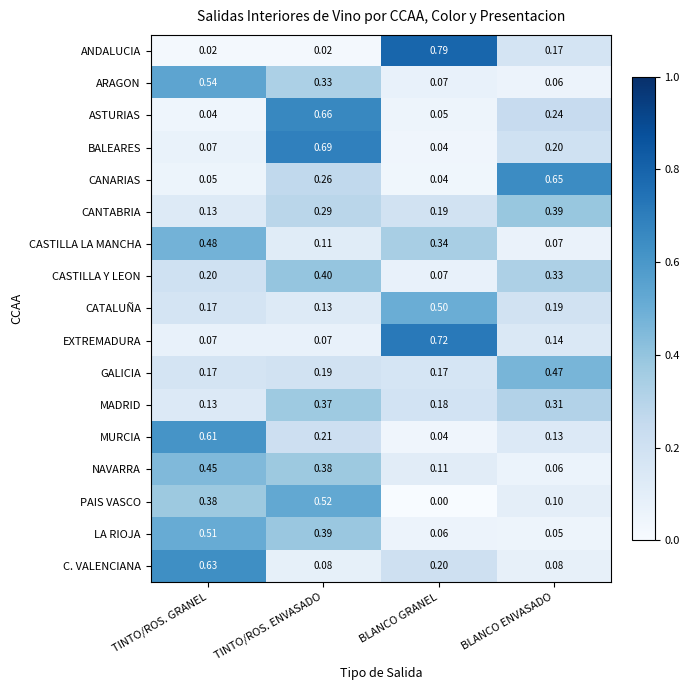

Between BLANCO GRANEL and BLANCO ENVASADO, which series saw the biggest shift?

ANDALUCIA